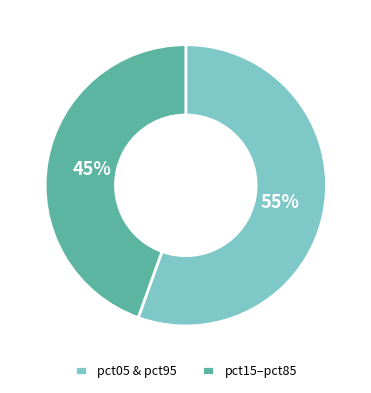

To the nearest percent, what is the average slice percentage?

50%